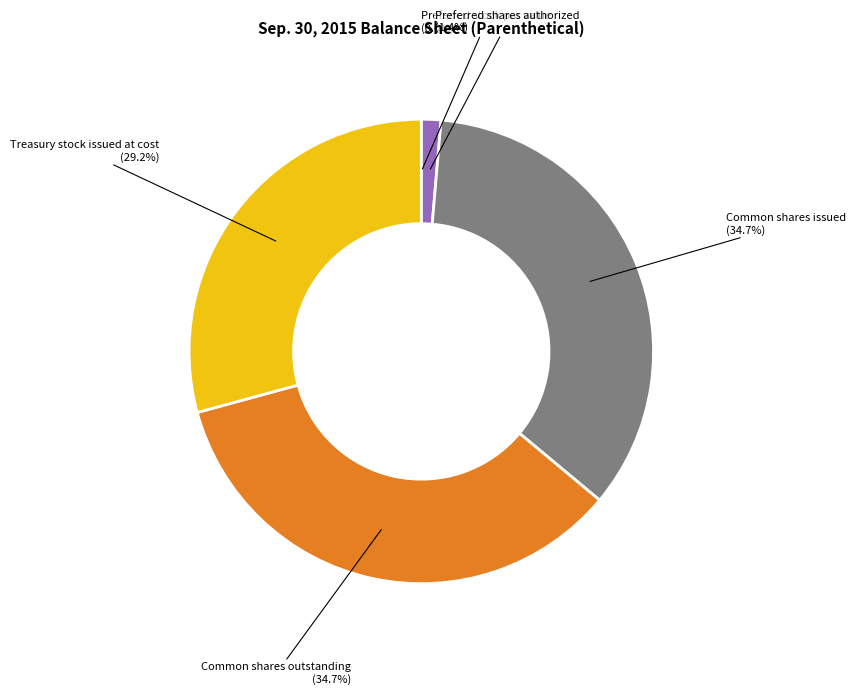

The Common shares issued slice represents 43% of the pie. True or false?

False